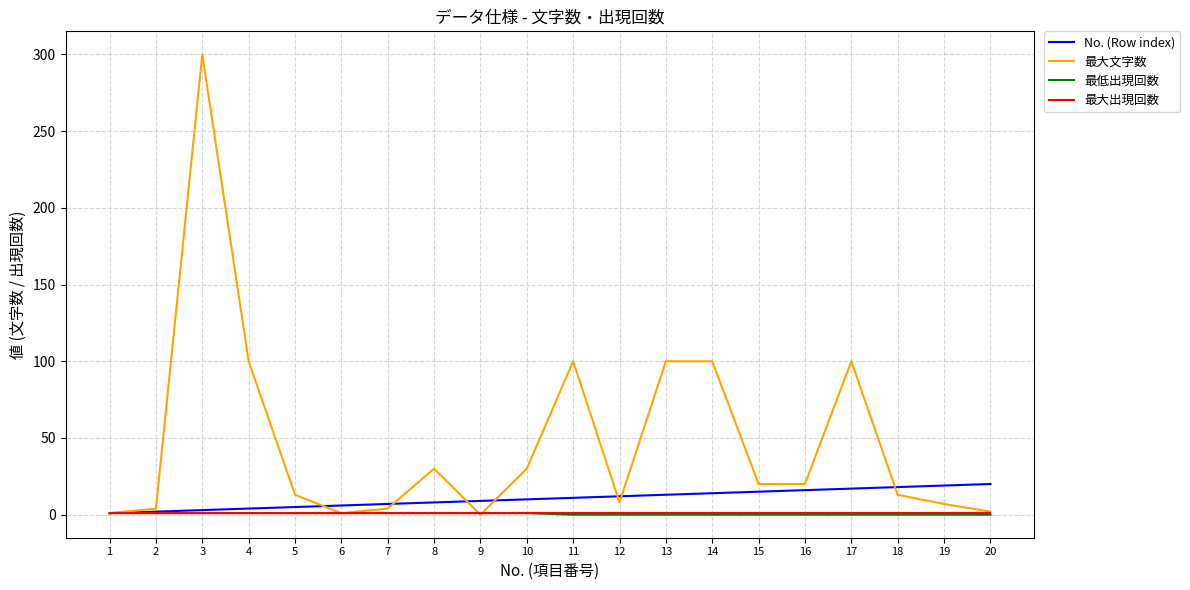

Does the chart have visible grid lines?

Yes